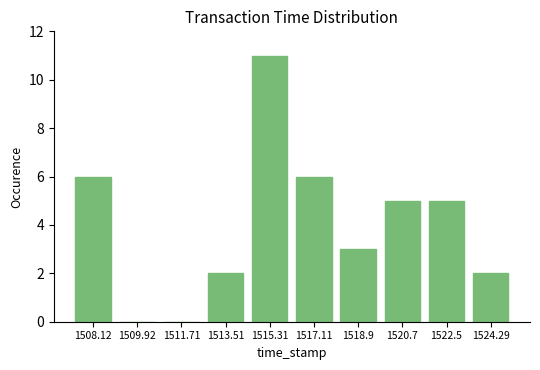

Reading left to right, list all the values displayed in this chart.

1508.12=6	1509.92=0	1511.71=0	1513.51=2	1515.31=11	1517.11=6	1518.9=3	1520.7=5	1522.5=5	1524.29=2